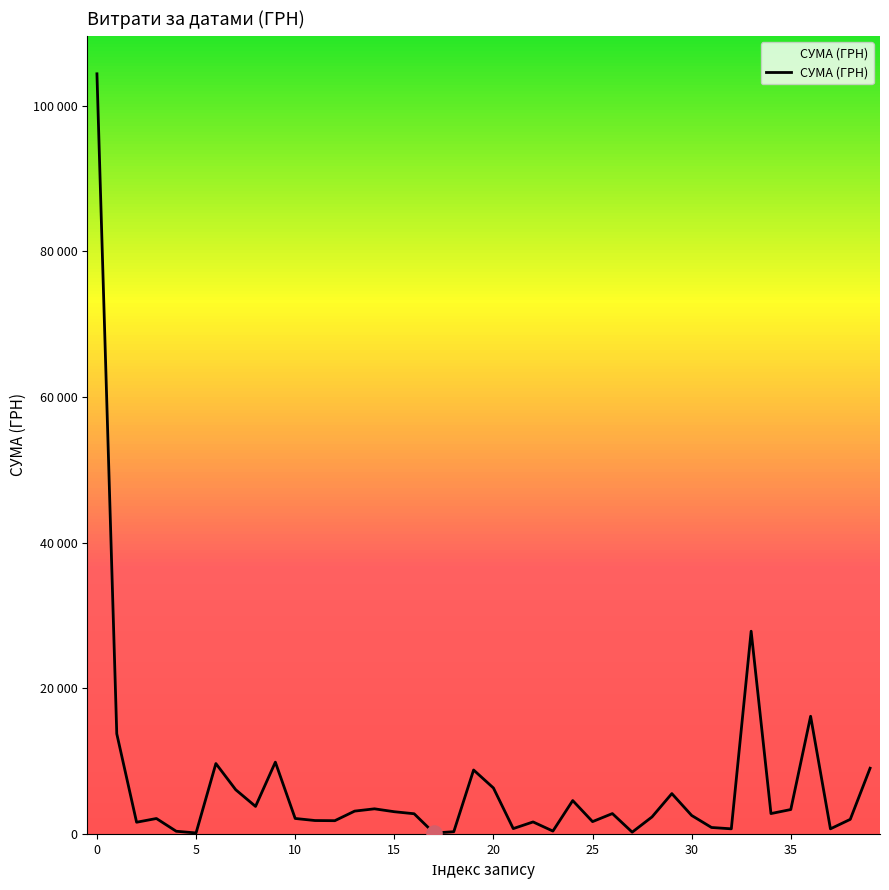

Is this an area chart (filled region under the line)?

Yes